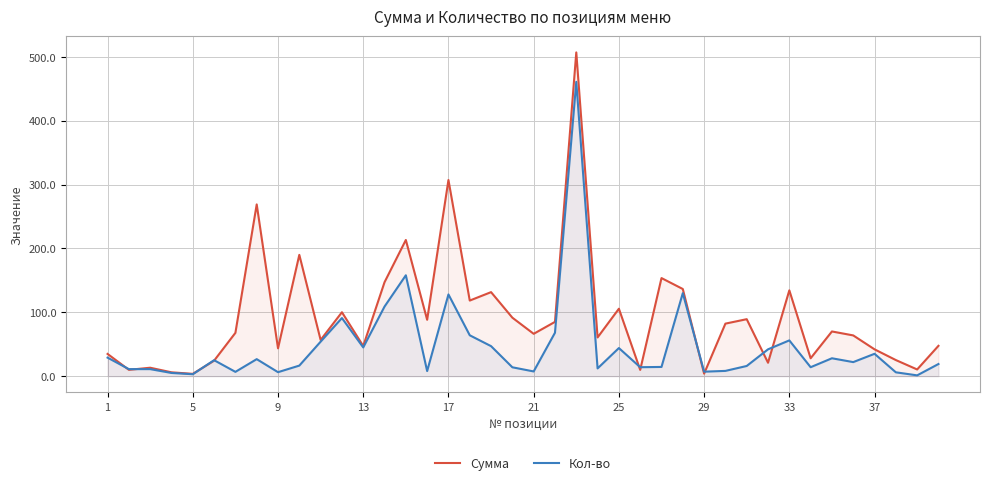

How many data points in Кол-во are above 22?

19